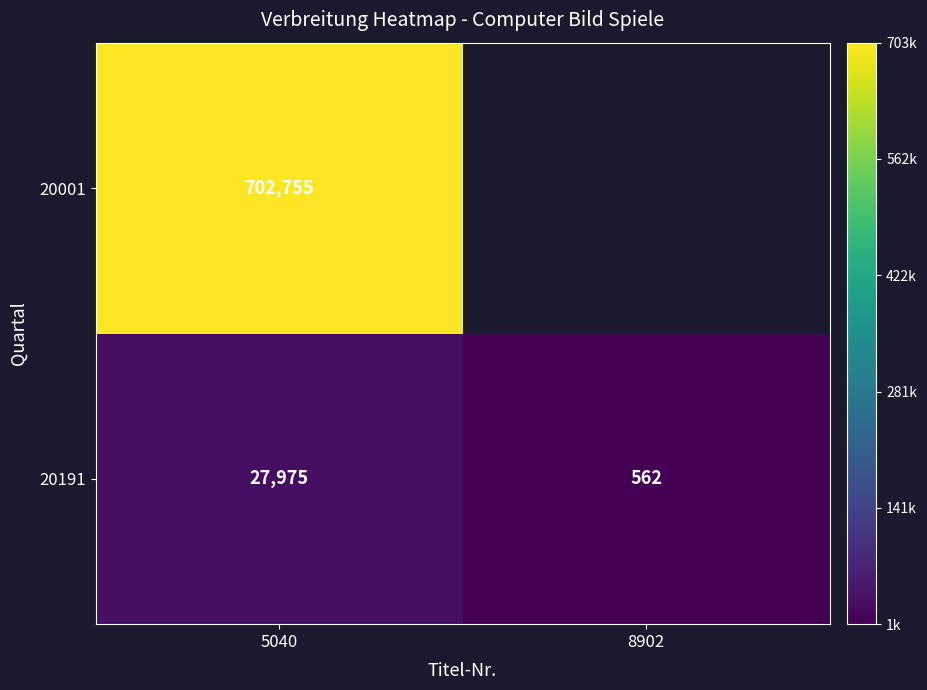

Which has a higher value, 8902 or 5040?

5040